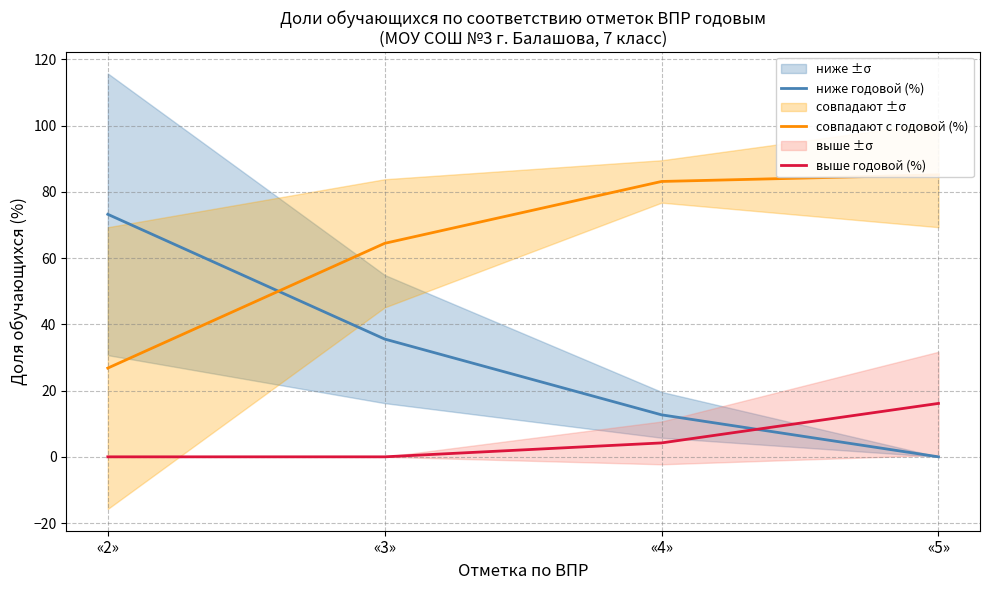

What is the sum of all выше годовой (%) values?

20.3